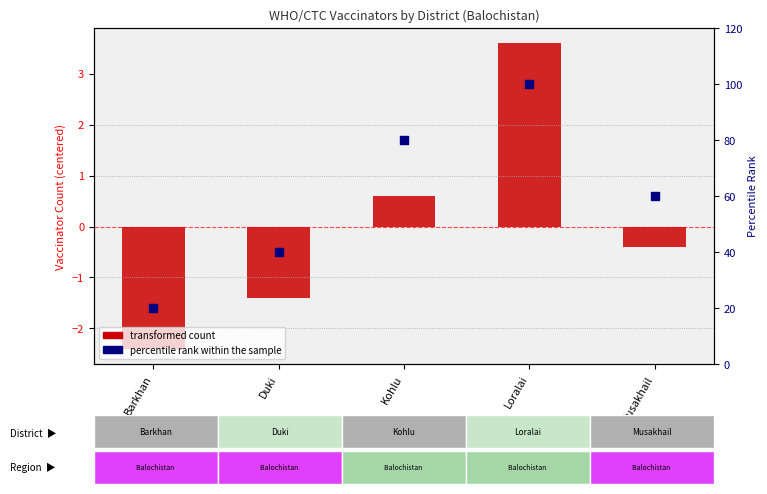

What is the change in value from Barkhan to Kohlu?

+60